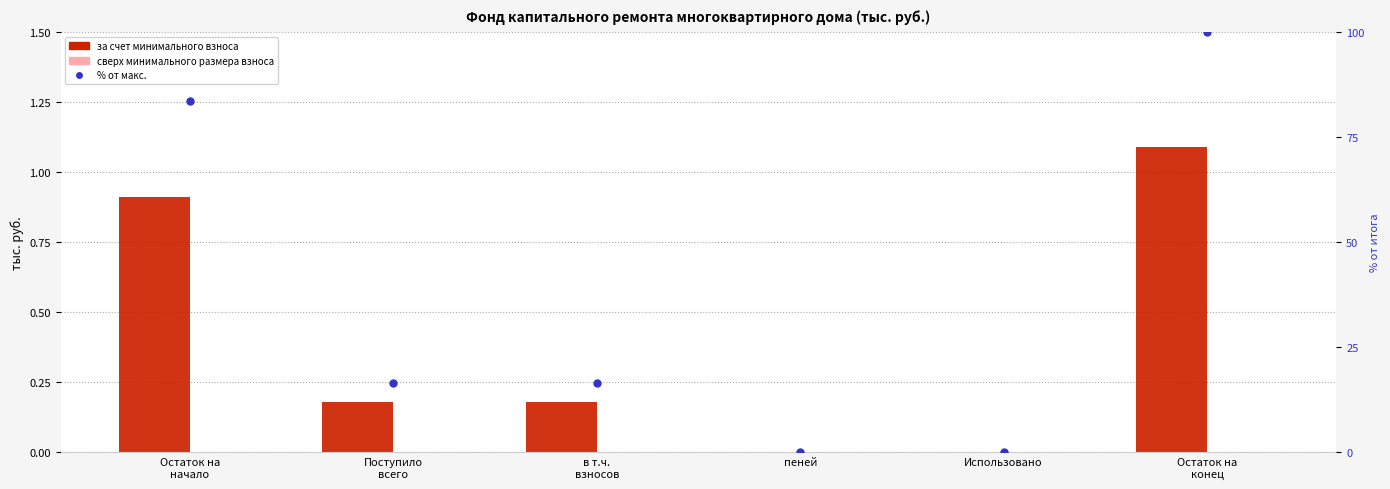

Are the bars grouped side by side (vs. stacked)?

Yes